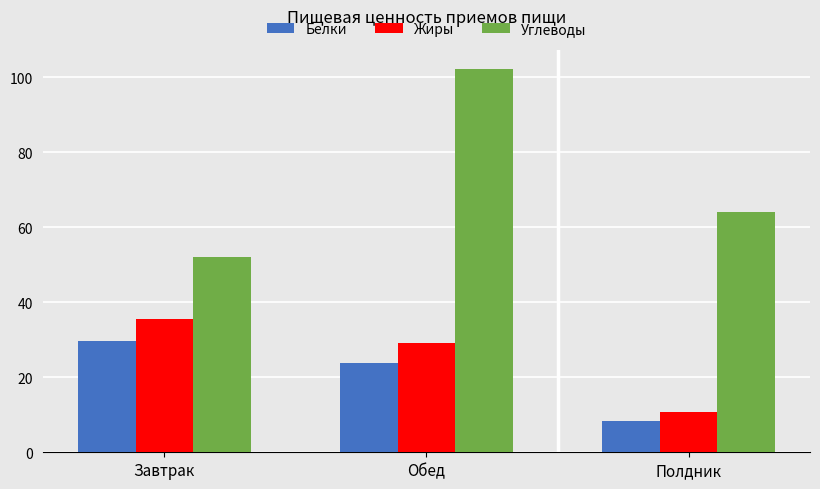

Where is Углеводы nearest to the value 77?

Полдник